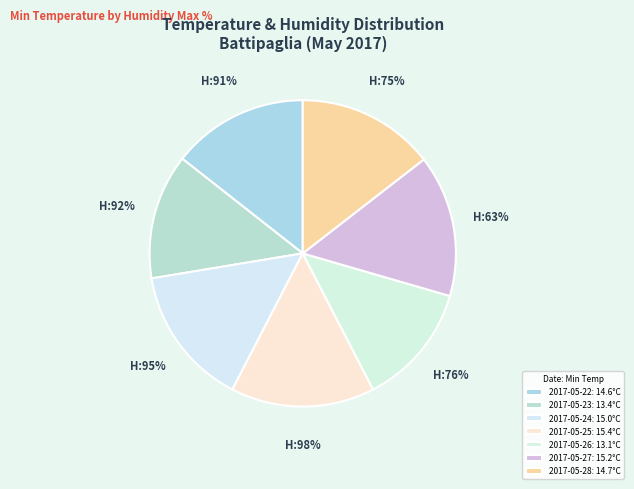

To the nearest percent, what is the average slice percentage?

14%